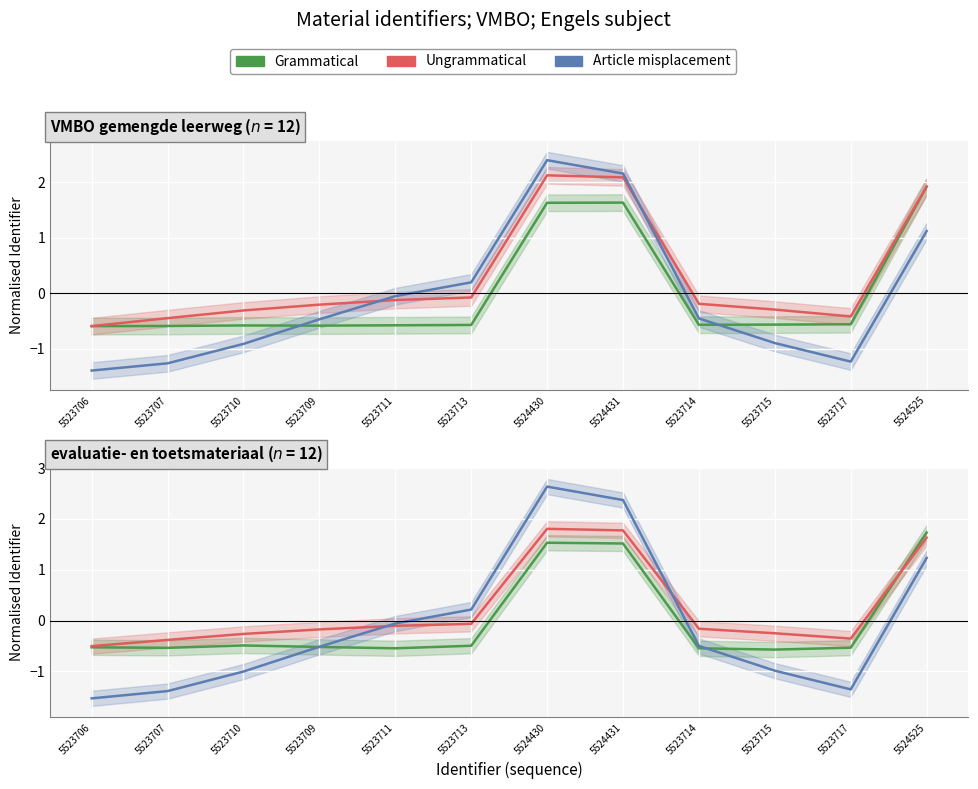

Which series changed the most between 5523707 and 5524431?

Article misplacement